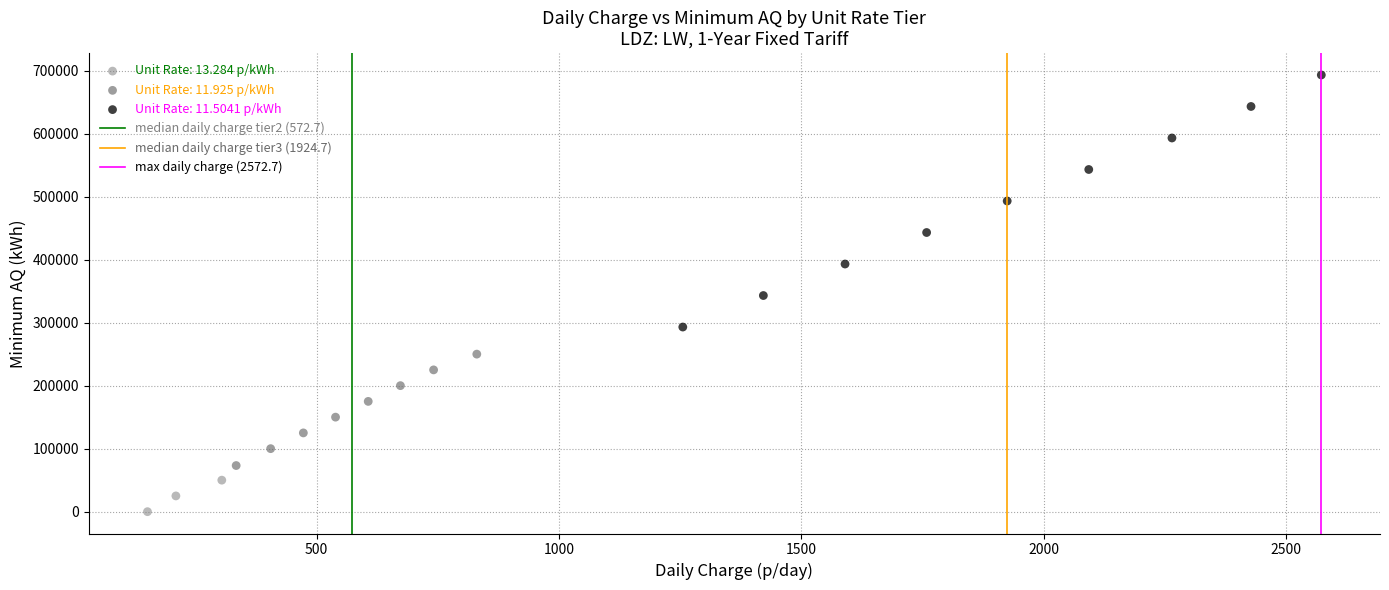

Which series contains the highest Y value?

Unit Rate: 11.5041 p/kWh